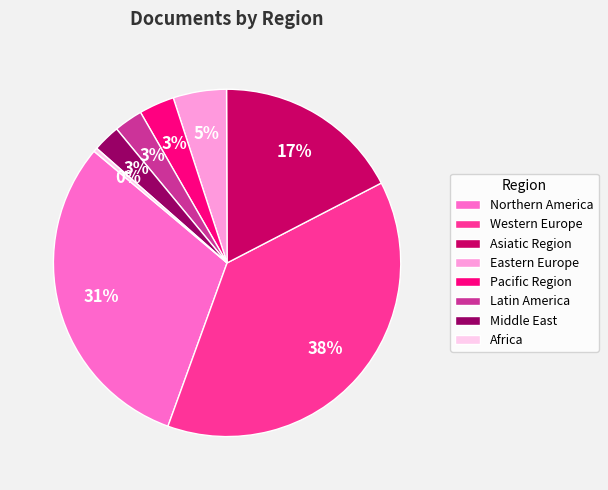

To the nearest percent, what is the average slice percentage?

12%